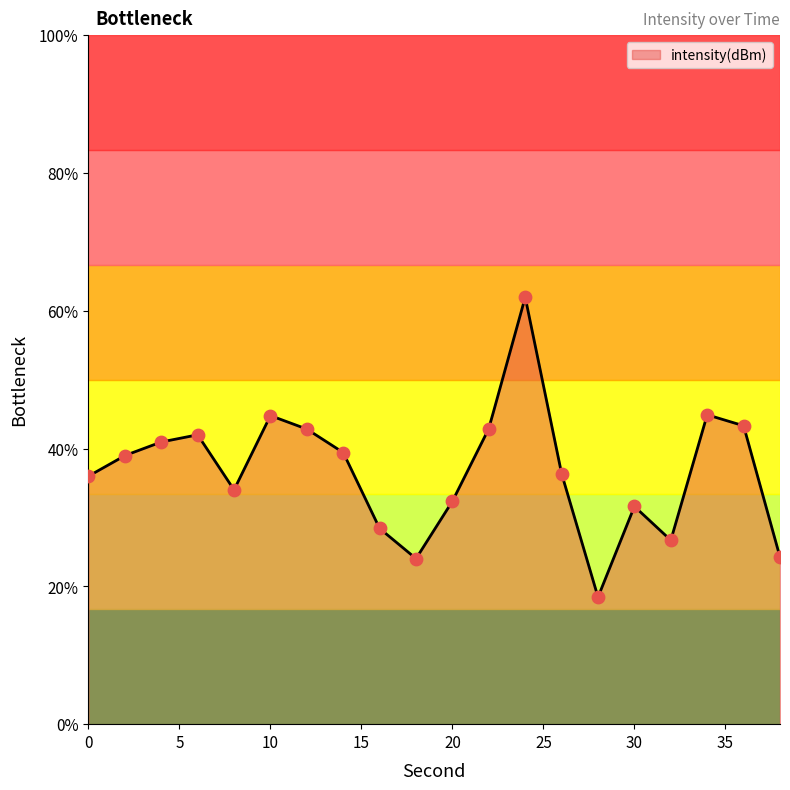

What is the change in value from 12 to 14?

-3.4